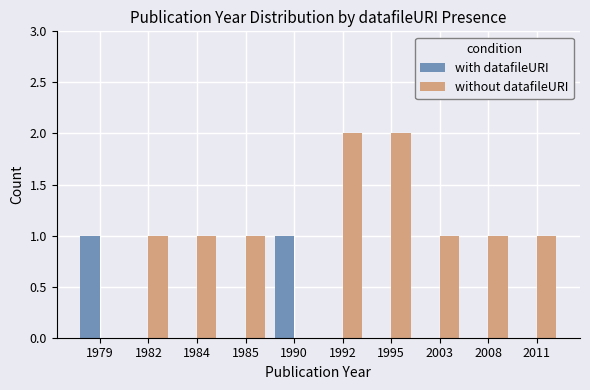

Which series changed the most between 1984 and 1992?

without datafileURI